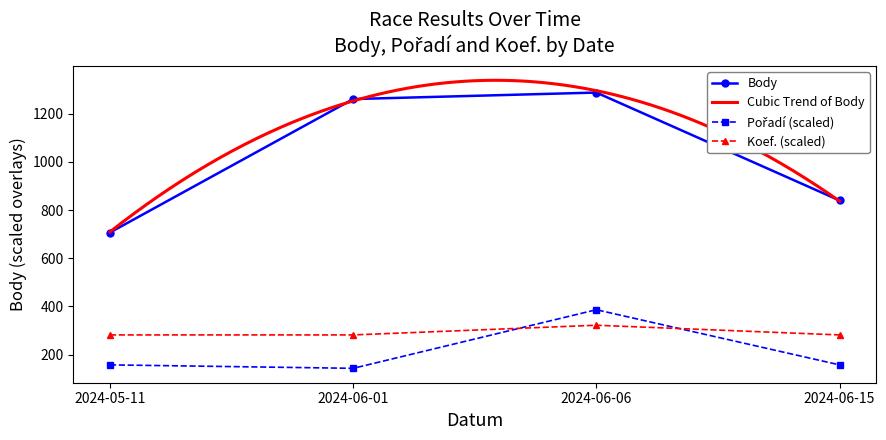

Reading right to left, extract all data points from this chart.

840	1288	1261	707